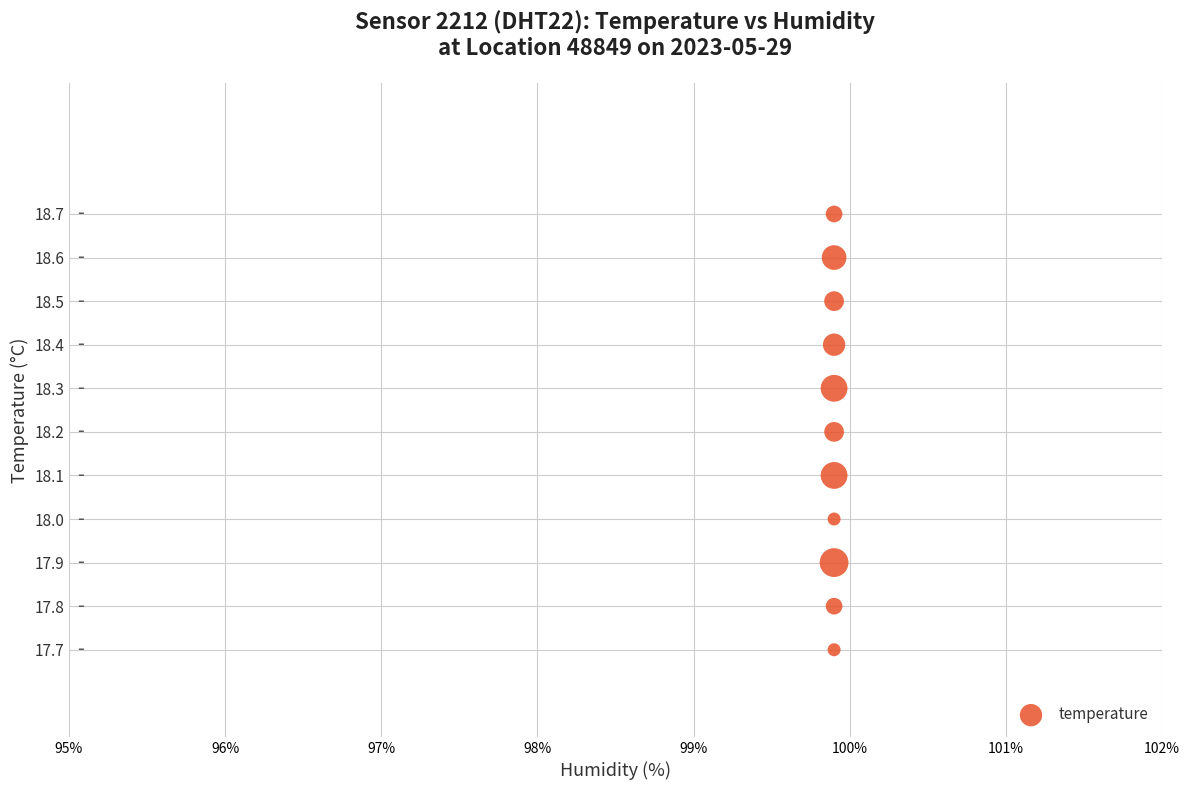

What is the range of Y values (max minus min)?

1.0